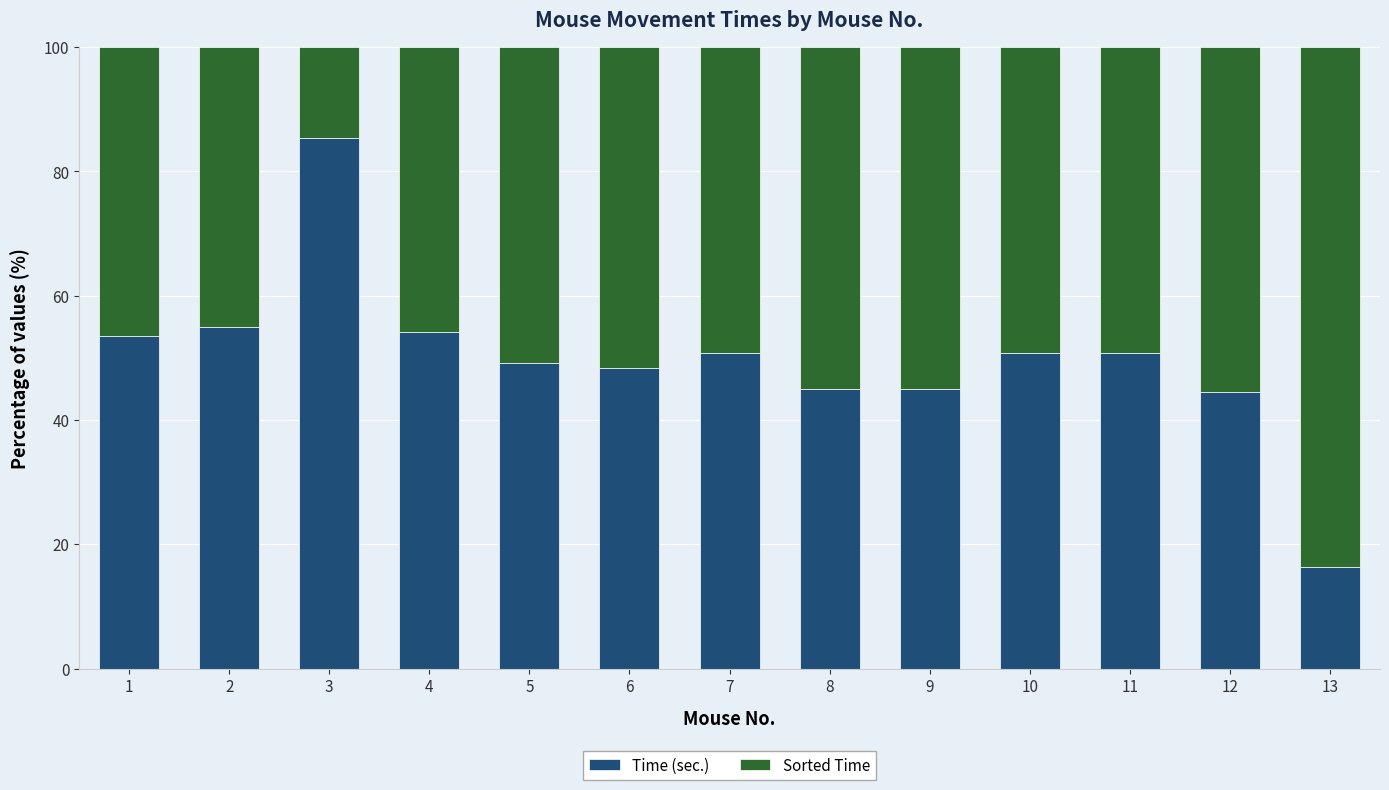

True or false: Time (sec.) has a value of 68.4 at 9.

False